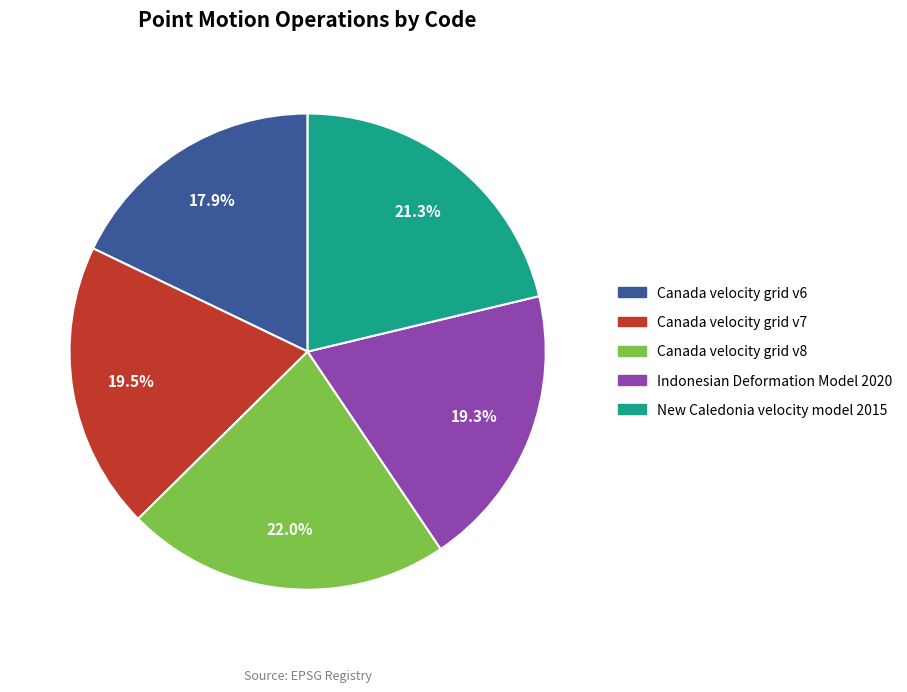

What percentage is the Canada velocity grid v8 slice, to the nearest percent?

22%